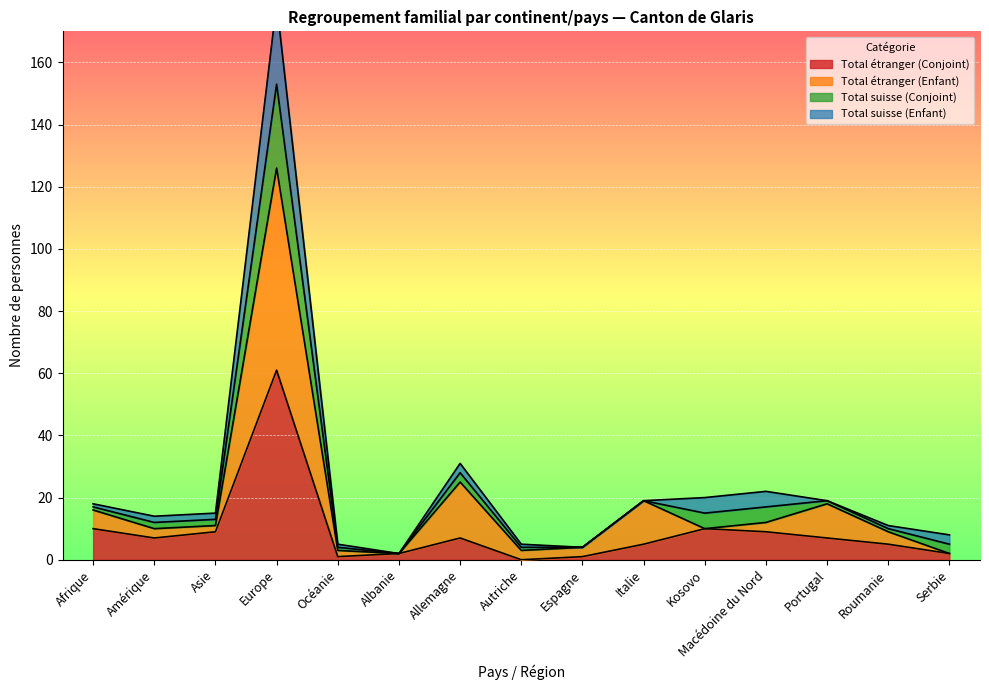

True or false: Total étranger (Enfant) has a value of 12 at Roumanie.

False